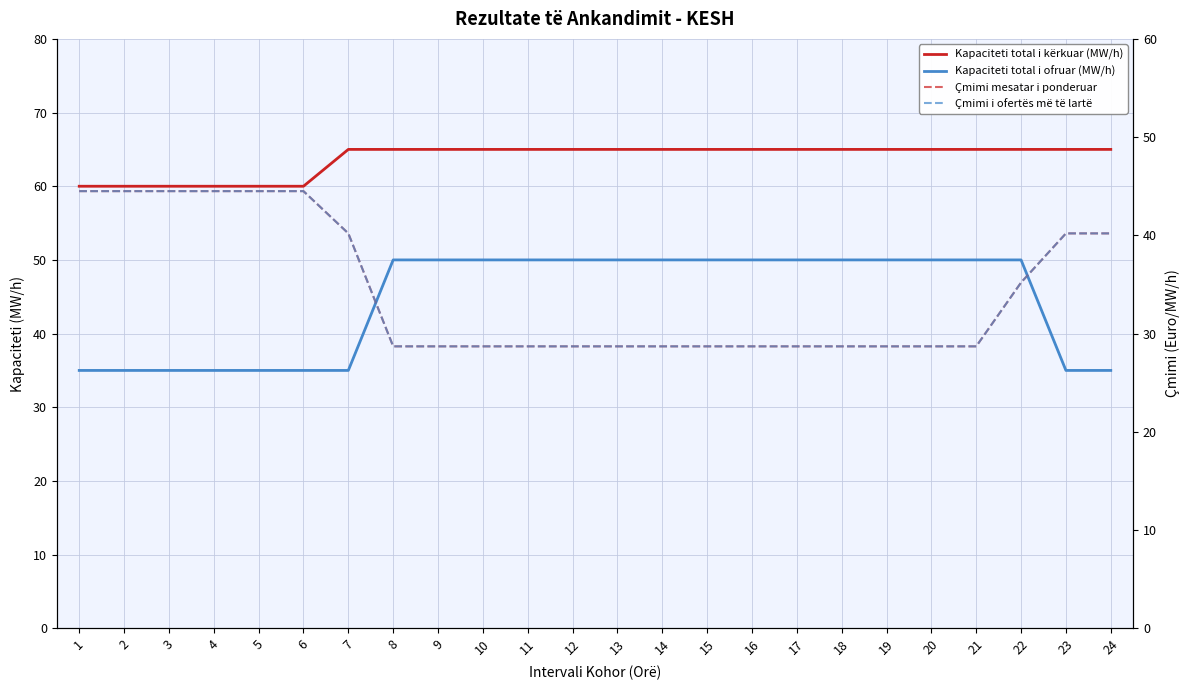

True or false: Çmimi mesatar i ponderuar and Kapaciteti total i kërkuar (MW/h) cross at least once.

False